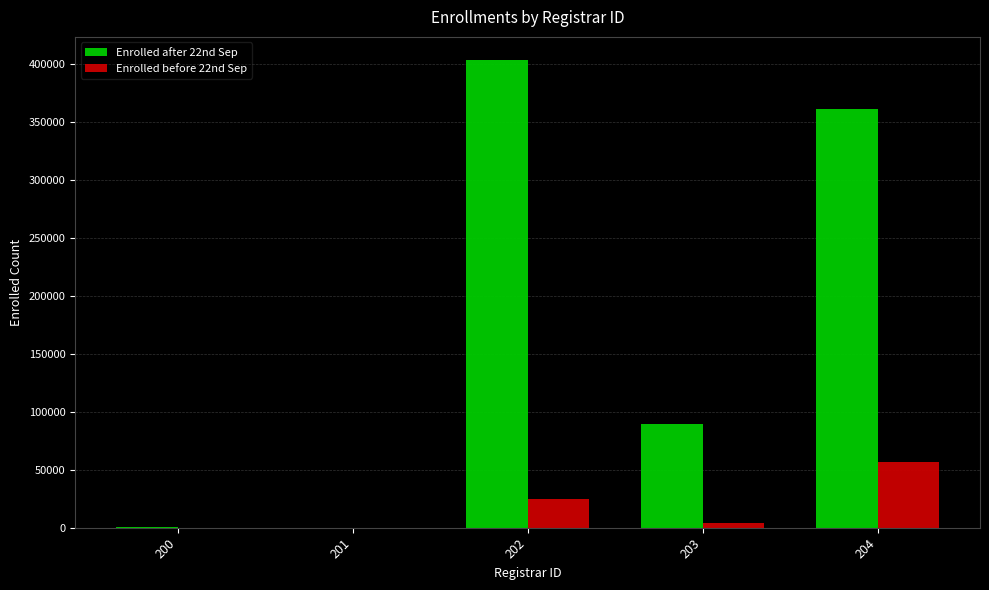

Count the number of data series in this chart.

2